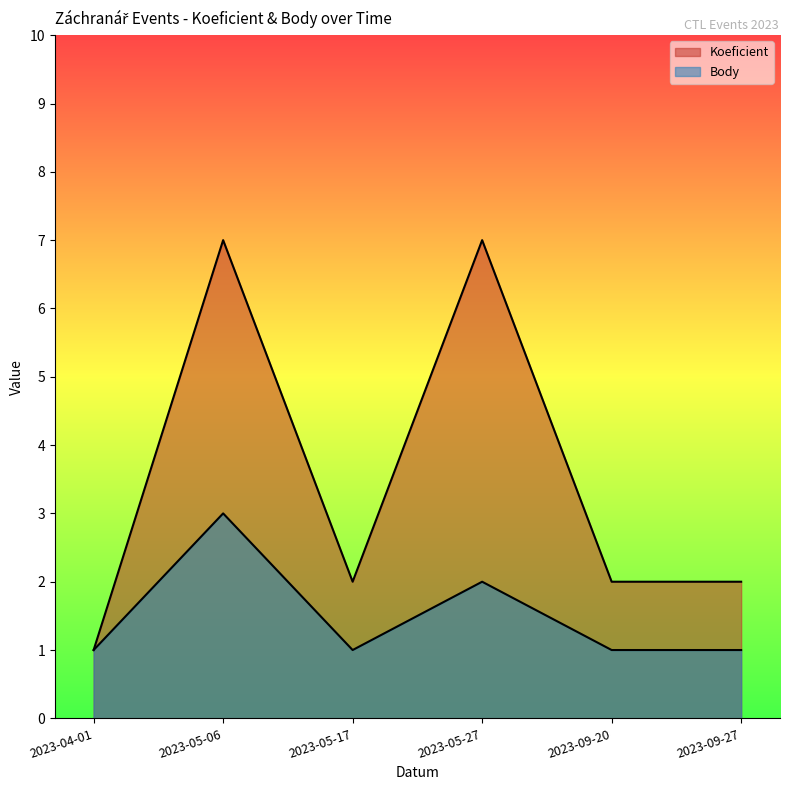

What is the label of the 3rd point from the right?

2023-05-27